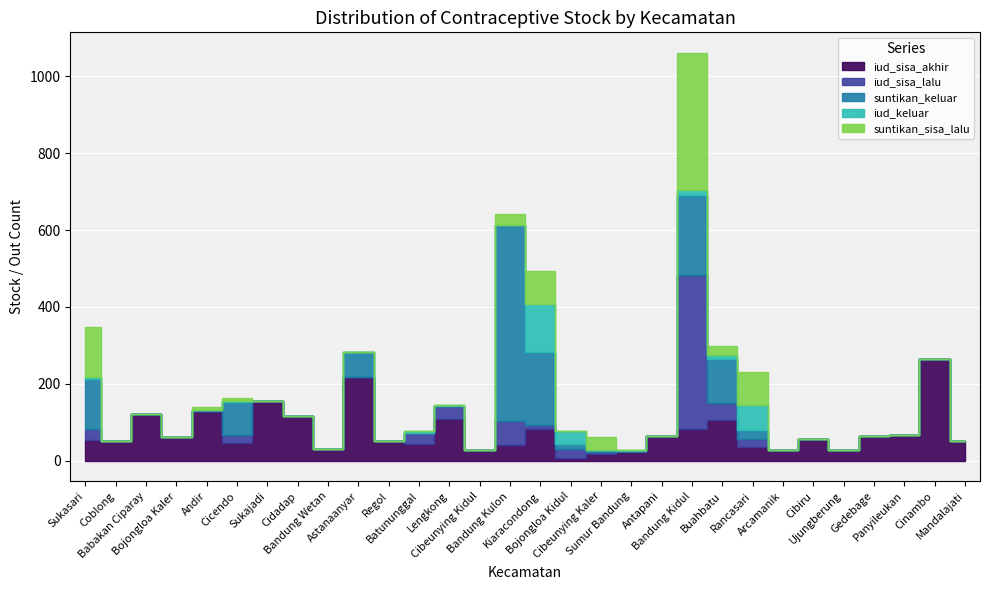

Which series has the largest total across all categories?

iud_sisa_akhir_bulan_ini